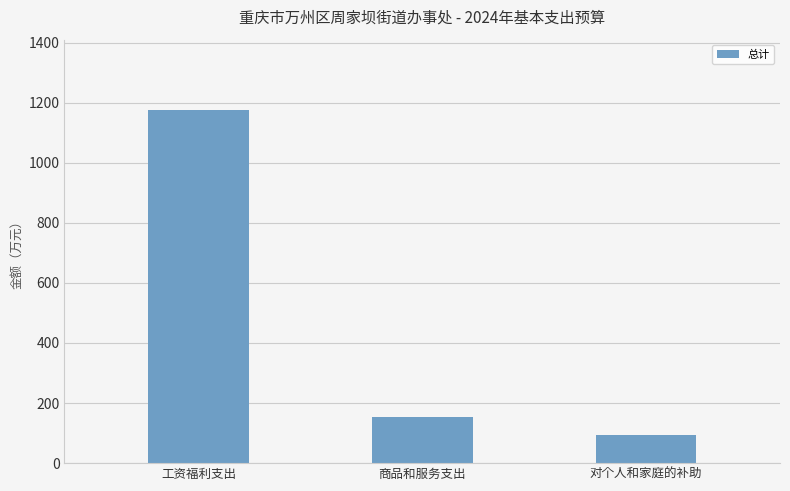

Is it true that the value at 工资福利支出 is 1937.6?

False